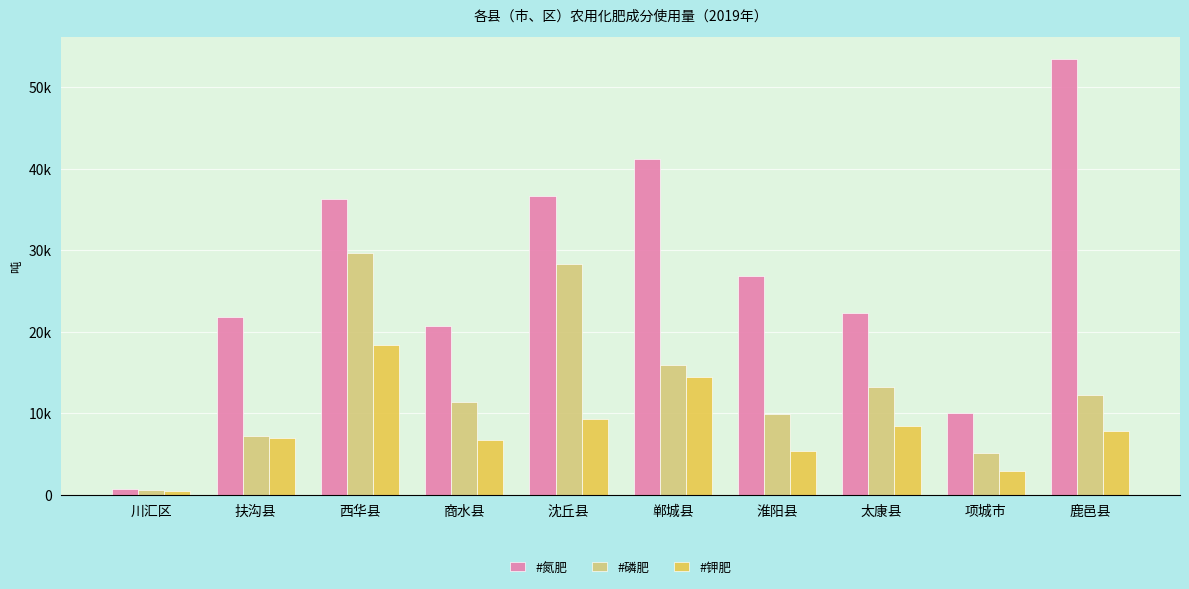

Rank the series by their average value, from lowest to highest.

#钾肥, #磷肥, #氮肥